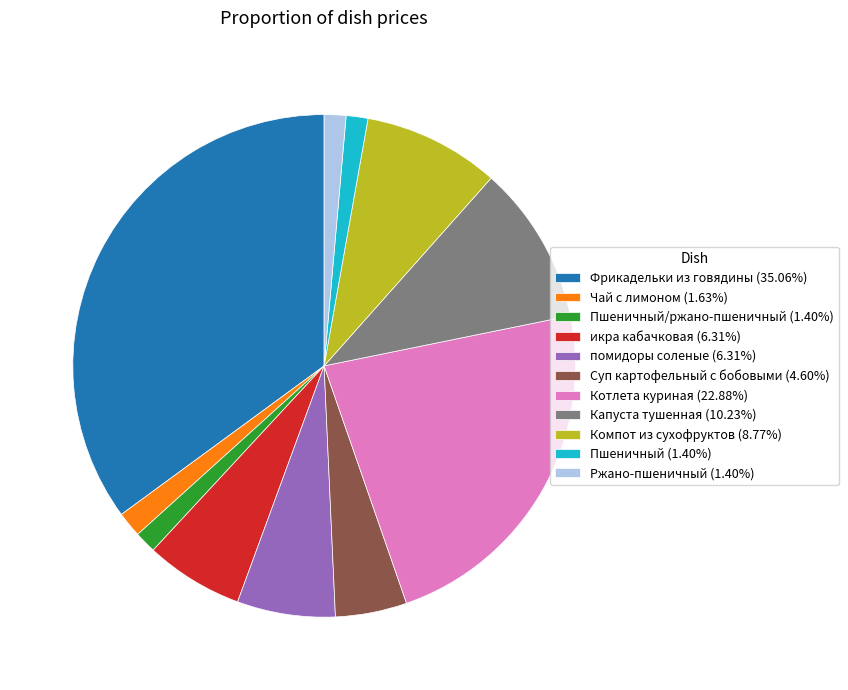

How many slices are in this pie chart?

11